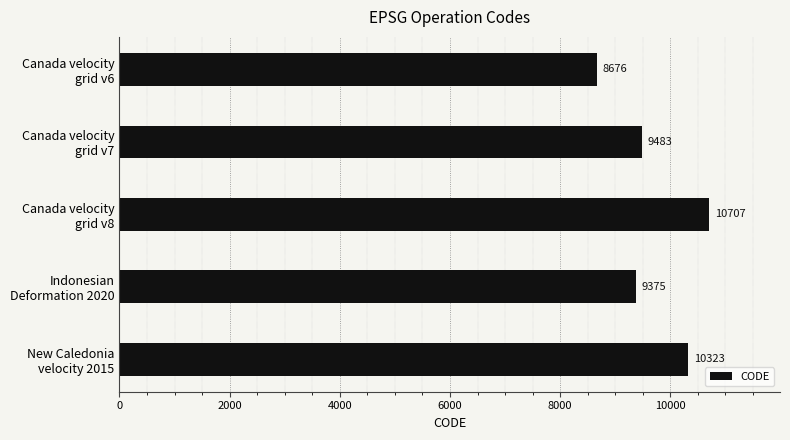

What is the minimum value shown in the chart?

8676